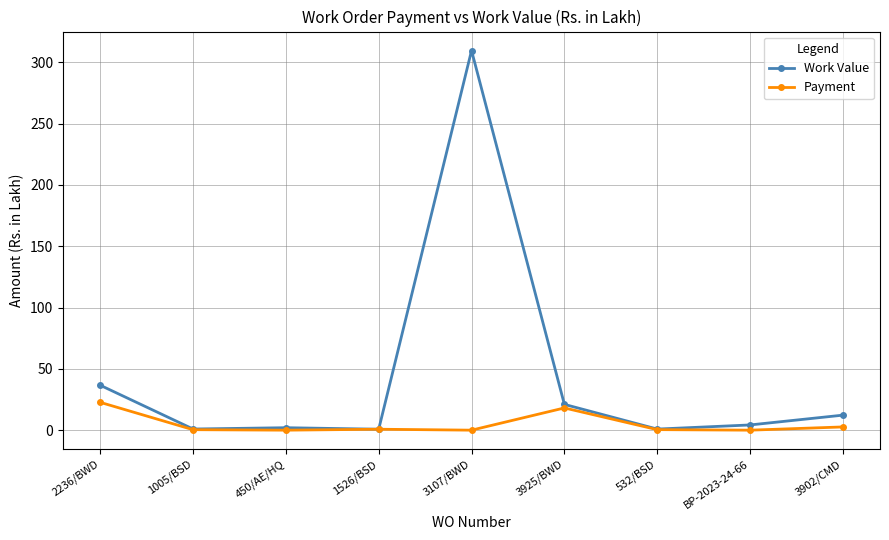

How many values in the Work Value series are below 4?

4